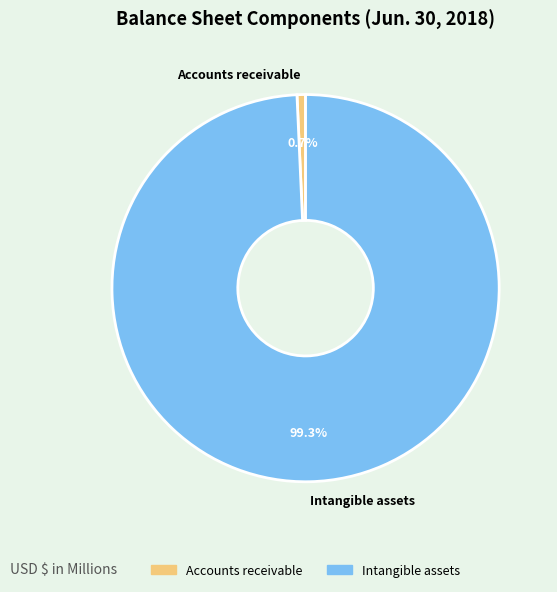

Is there a majority slice in this chart?

Yes